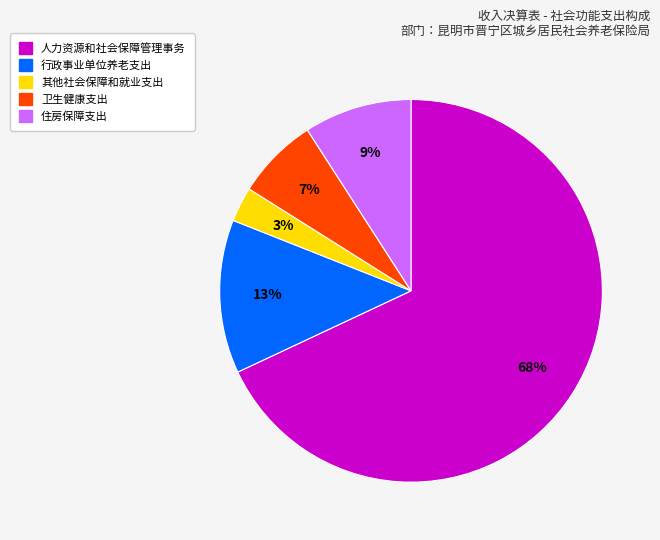

Rank the categories by value from highest to lowest.

人力资源和社会保障管理事务, 行政事业单位养老支出, 住房保障支出, 卫生健康支出, 其他社会保障和就业支出